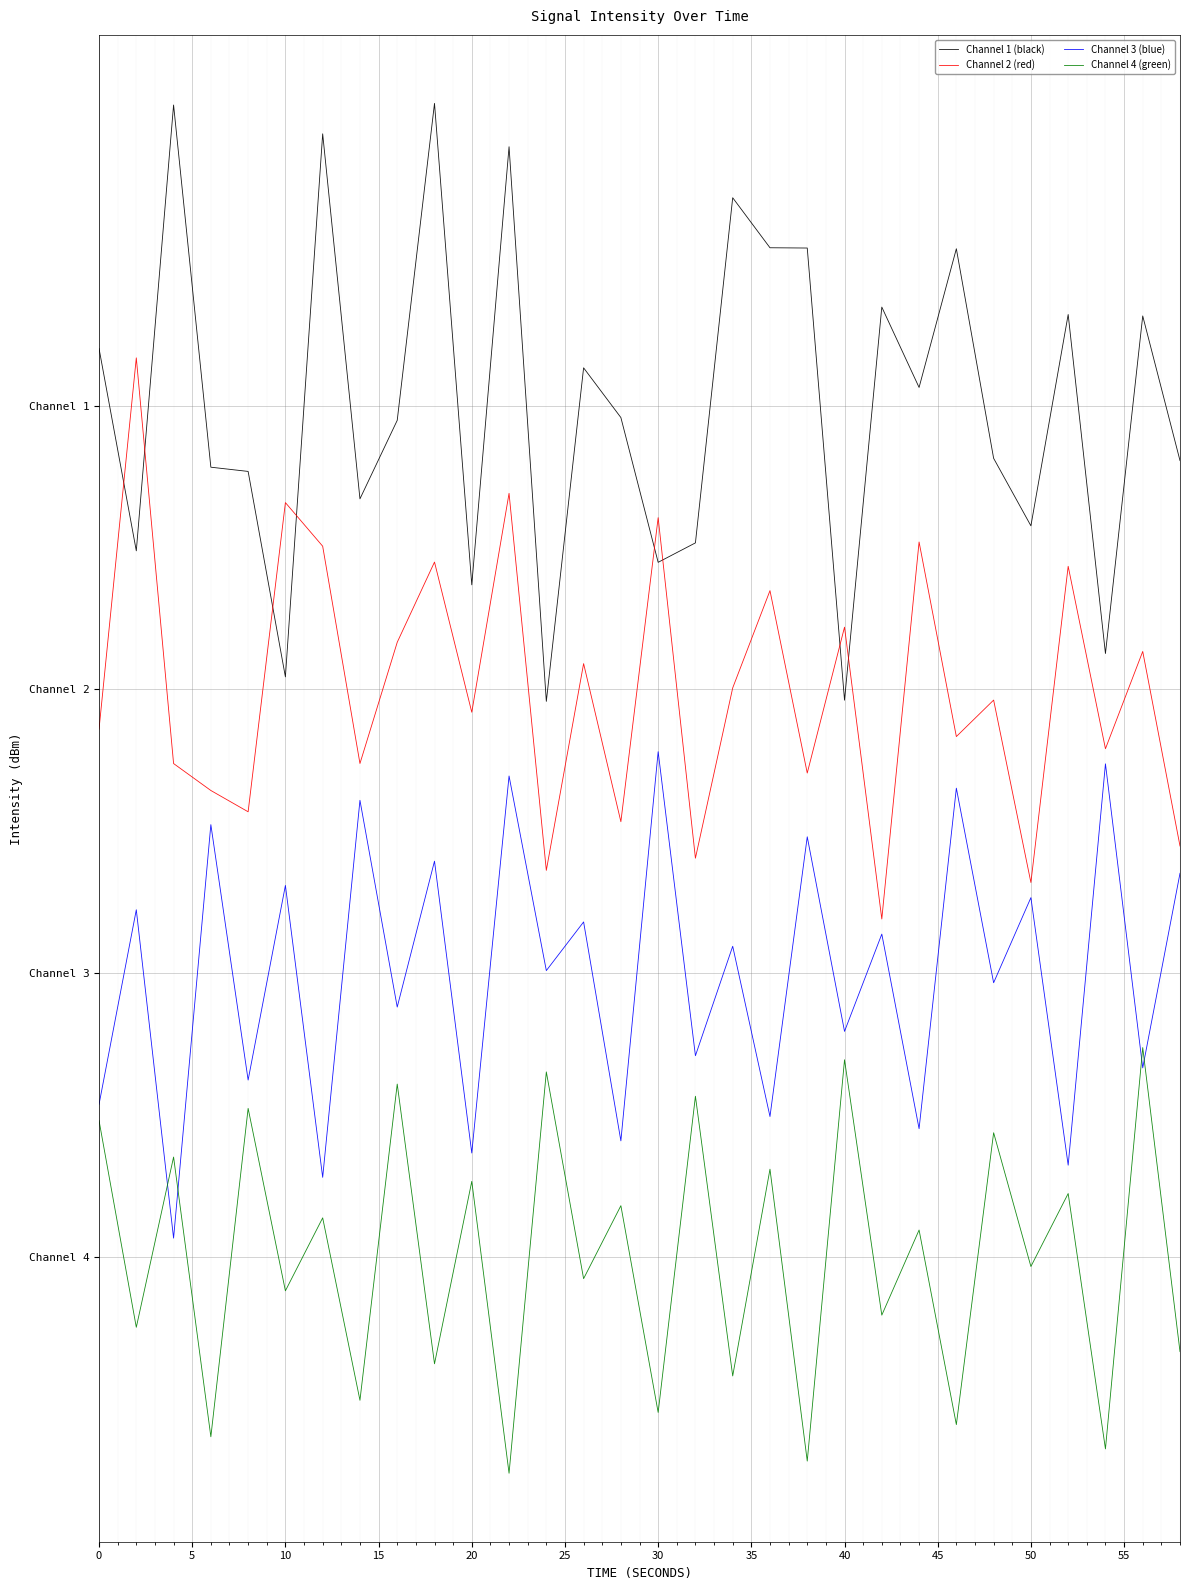

What are all the series names shown in the legend?

Channel 1 (black), Channel 2 (red), Channel 3 (blue), Channel 4 (green)